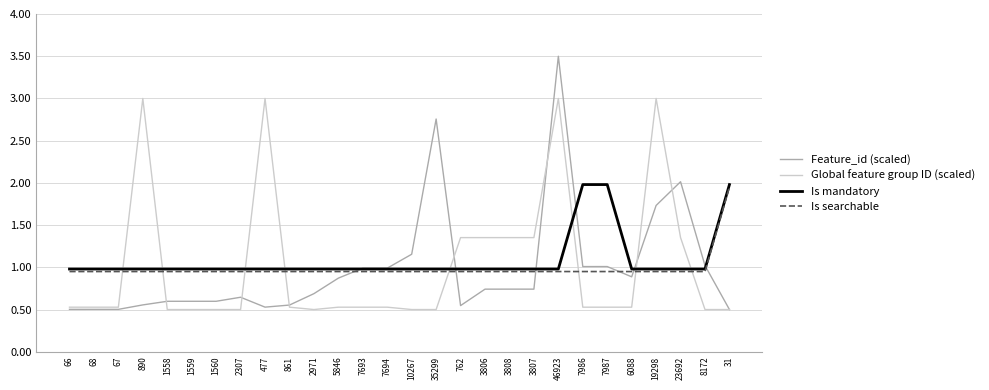

Is the value of Global feature group ID (scaled) at 3808 greater than the value of Is searchable at 1558?

Yes